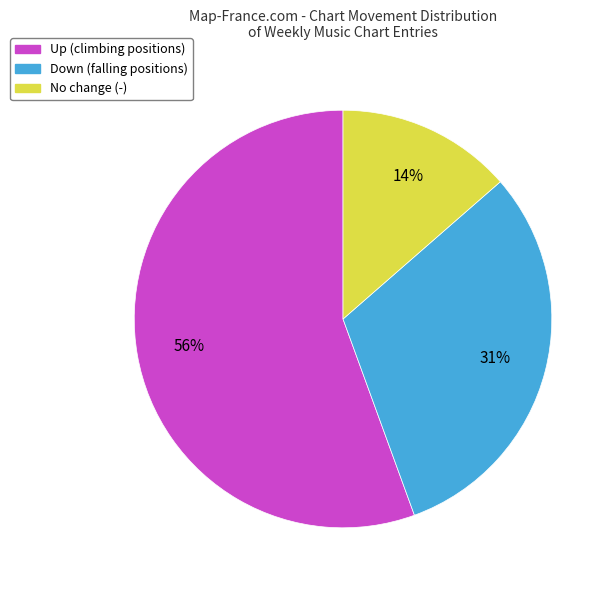

To the nearest percent, what is the average slice percentage?

33%